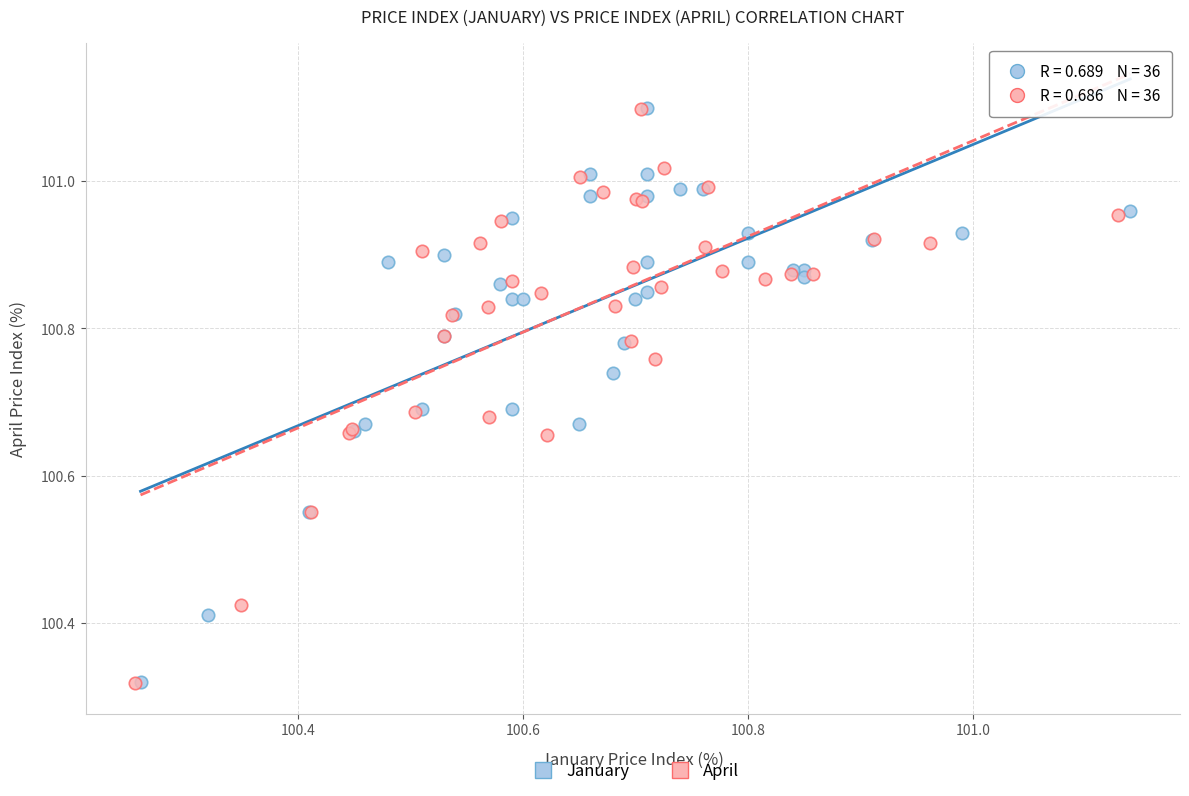

Which series has the widest spread of Y values?

January